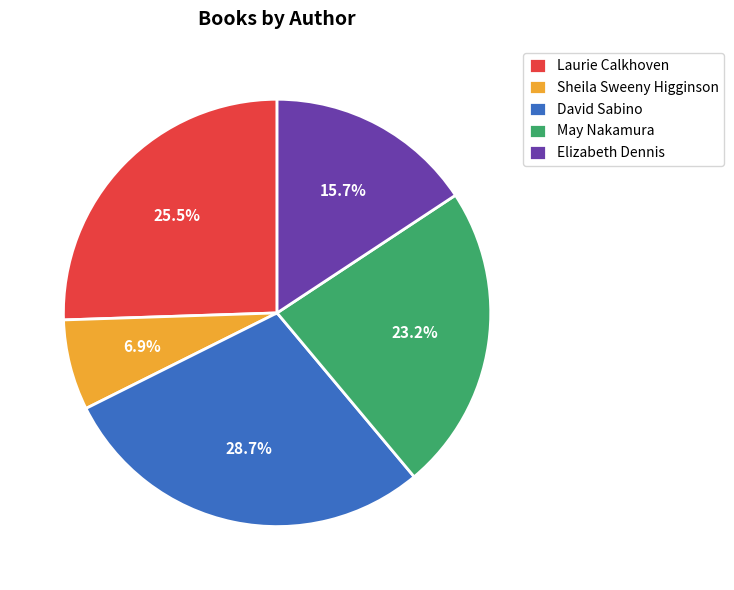

Which has a higher value, Sheila Sweeny Higginson or May Nakamura?

May Nakamura